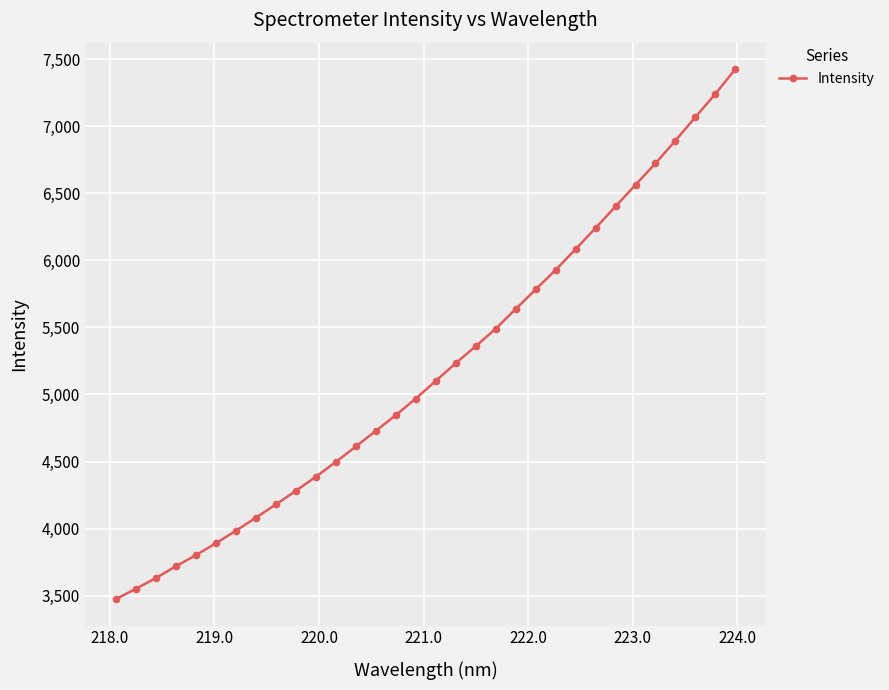

What is the greatest value displayed?

7425.4